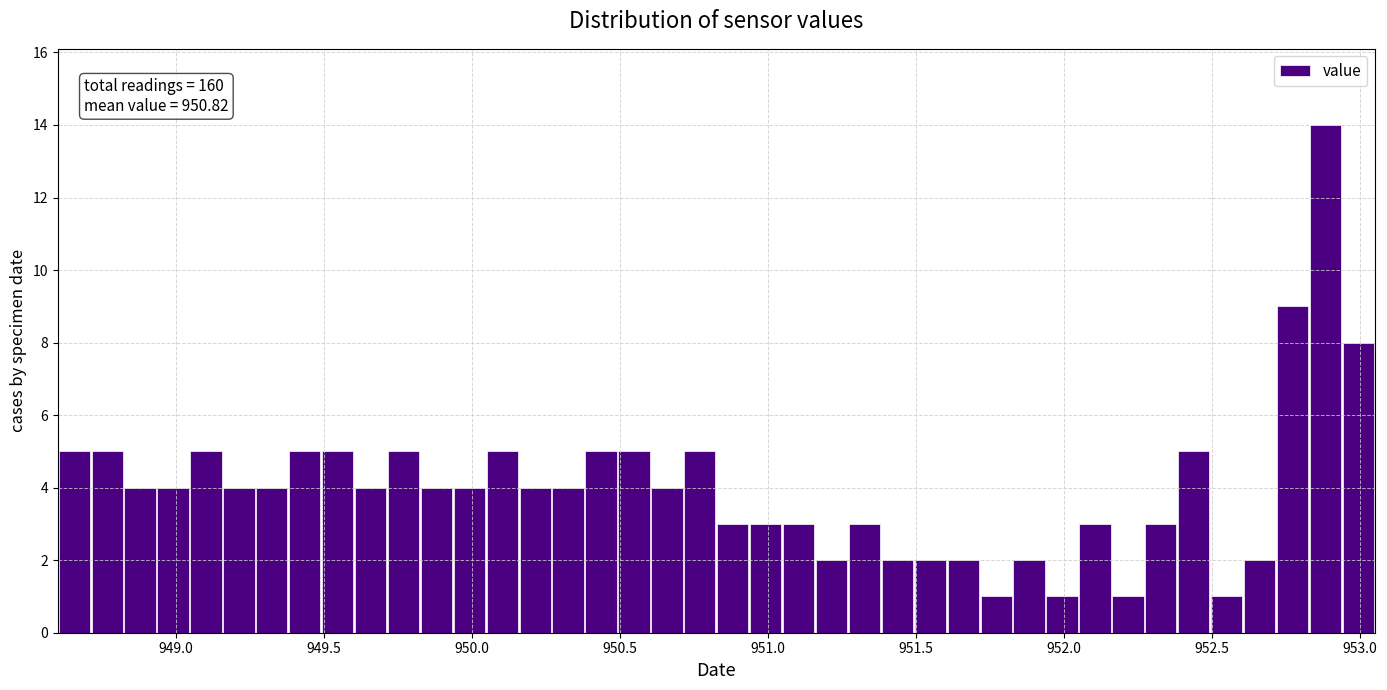

Read against the x-axis, roughly where is the centre of the tallest bar?

952.90